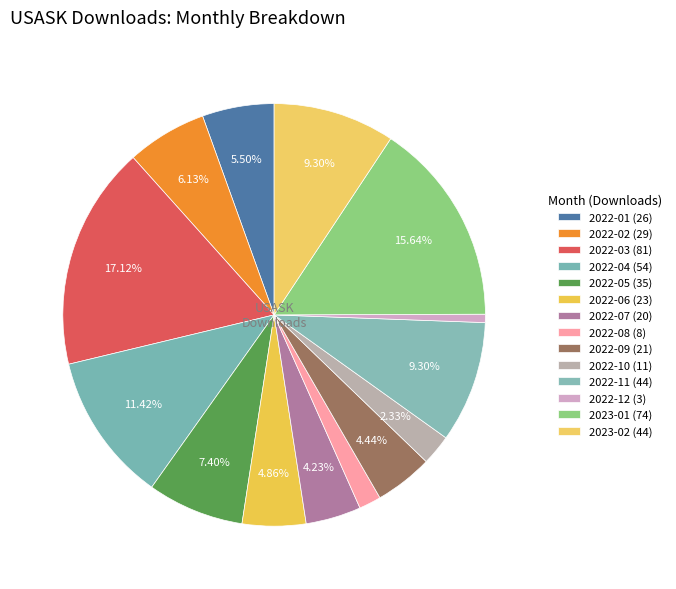

Combined, do 2022-11 and 2022-12 account for over 50%?

No